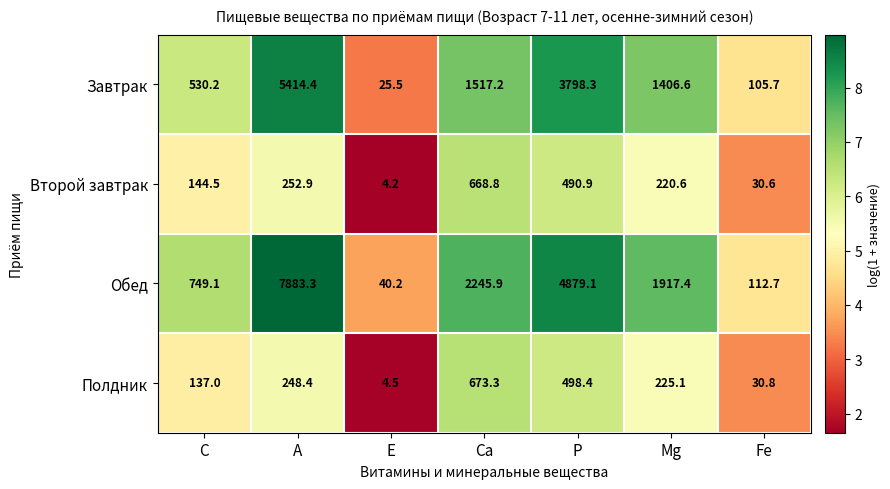

Reading left to right, list all the values displayed in this chart.

Завтрак: 530.2	5414.4	25.5	1517.2	3798.3	1406.6	105.7
Второй завтрак: 144.5	252.9	4.2	668.8	490.9	220.6	30.6
Обед: 749.1	7883.3	40.2	2245.9	4879.1	1917.4	112.7
Полдник: 137.0	248.4	4.5	673.3	498.4	225.1	30.8